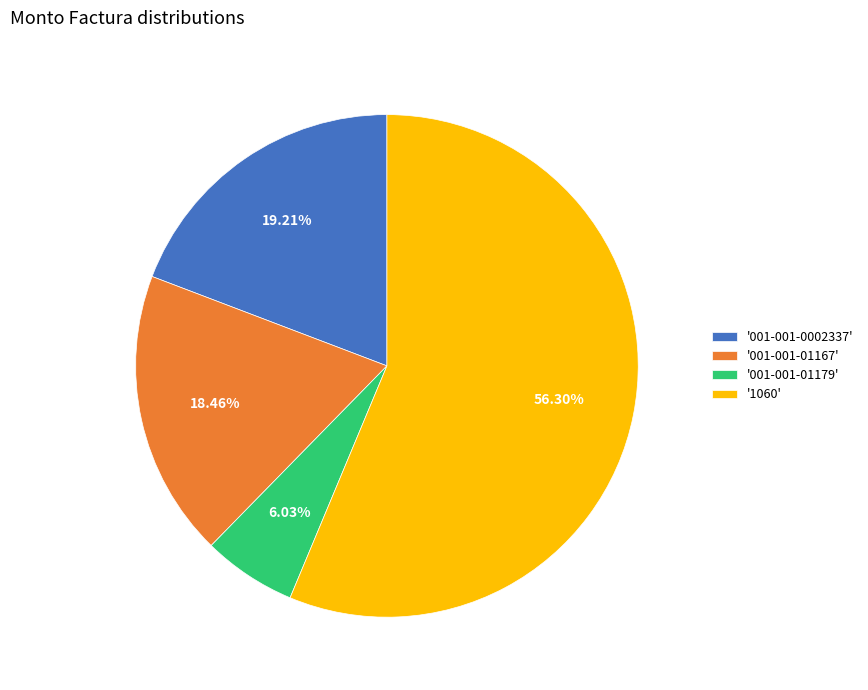

Combined, do '1060' and '001-001-0002337' account for over 50%?

Yes